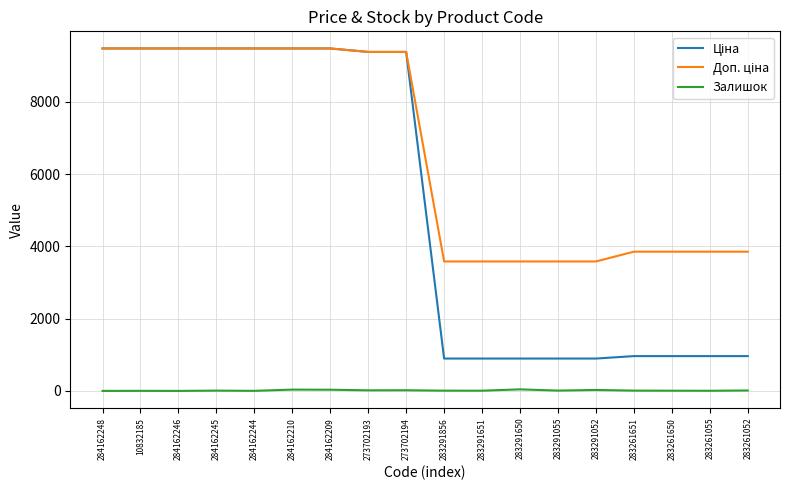

Is this an area chart (filled region under the line)?

No